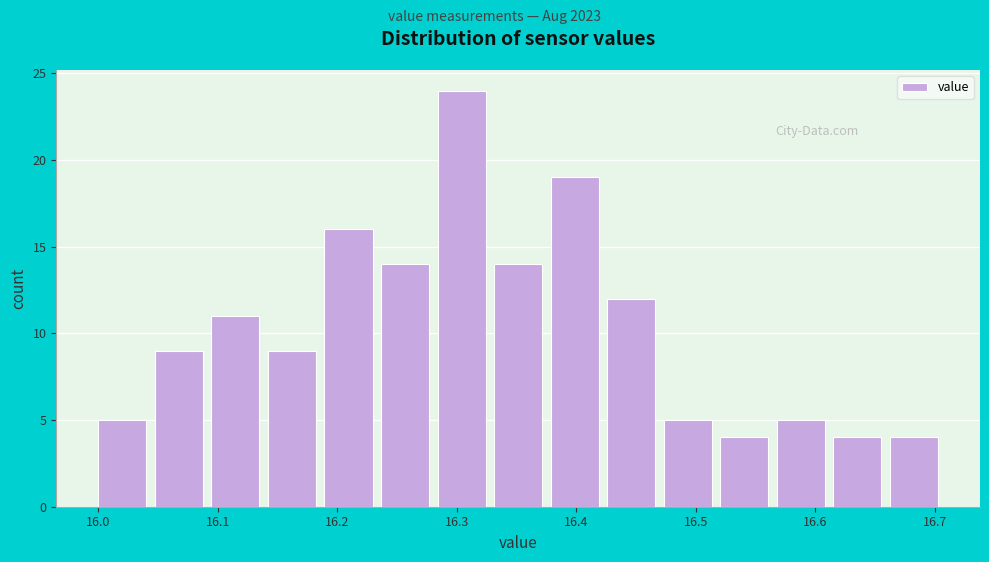

Reading left to right, transcribe this chart: for each bar, give the range it covers on the x-axis and its height. Neither the bar edges nor the heights are printed on the chart, so give them approximately, as read against the axes.

16.00 to 16.05: 5
16.05 to 16.09: 9
16.09 to 16.14: 11
16.14 to 16.19: 9
16.19 to 16.24: 16
16.24 to 16.28: 14
16.28 to 16.33: 24
16.33 to 16.38: 14
16.38 to 16.43: 19
16.43 to 16.47: 12
16.47 to 16.52: 5
16.52 to 16.57: 4
16.57 to 16.62: 5
16.62 to 16.66: 4
16.66 to 16.71: 4